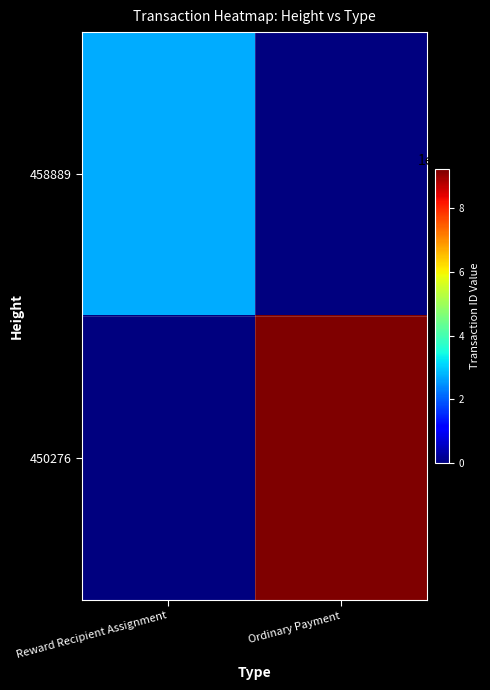

List the series in order of their overall mean, lowest first.

458889, 450276